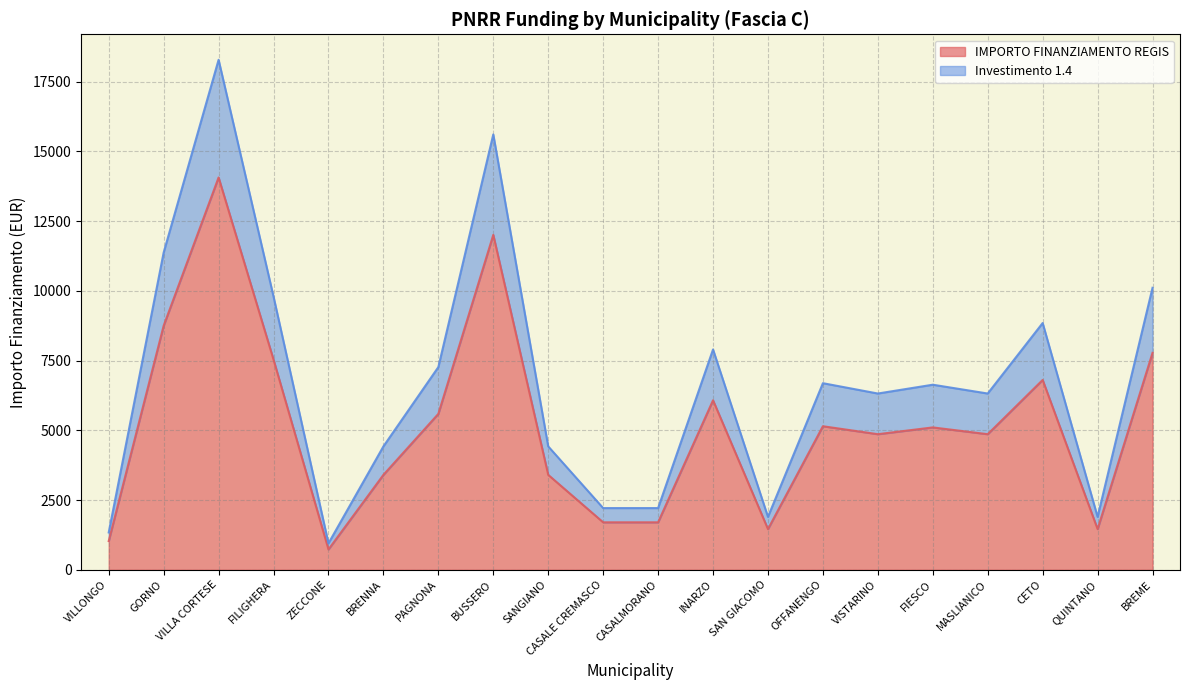

What is the label of the 11th point from the left?

CASALMORANO